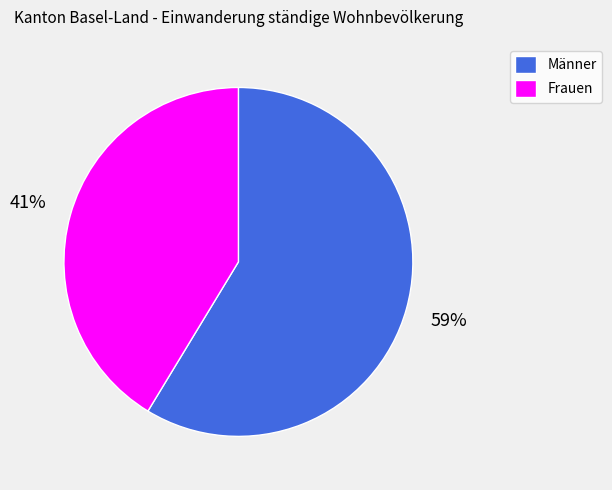

True or false: Männer accounts for 44% of the total.

False